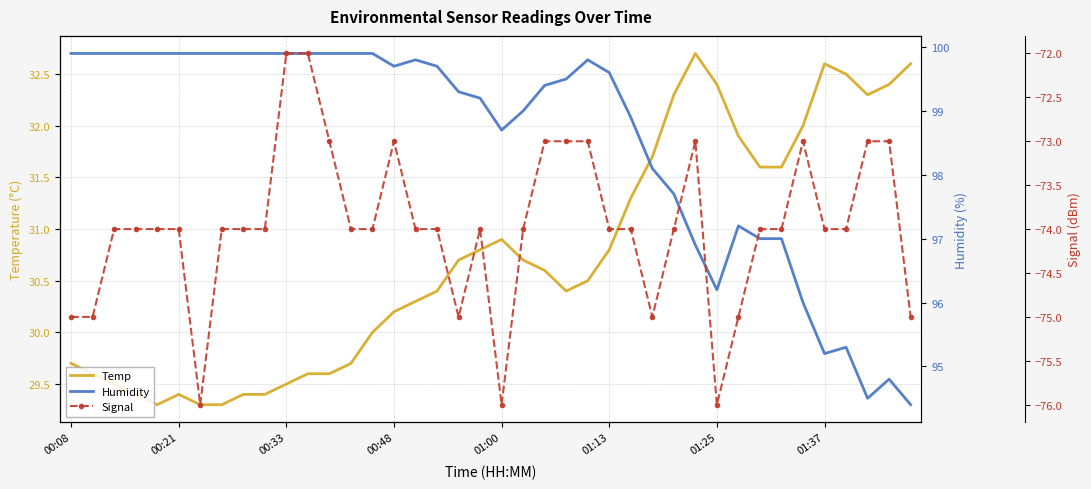

What is the highest value of the Temp series?

32.7